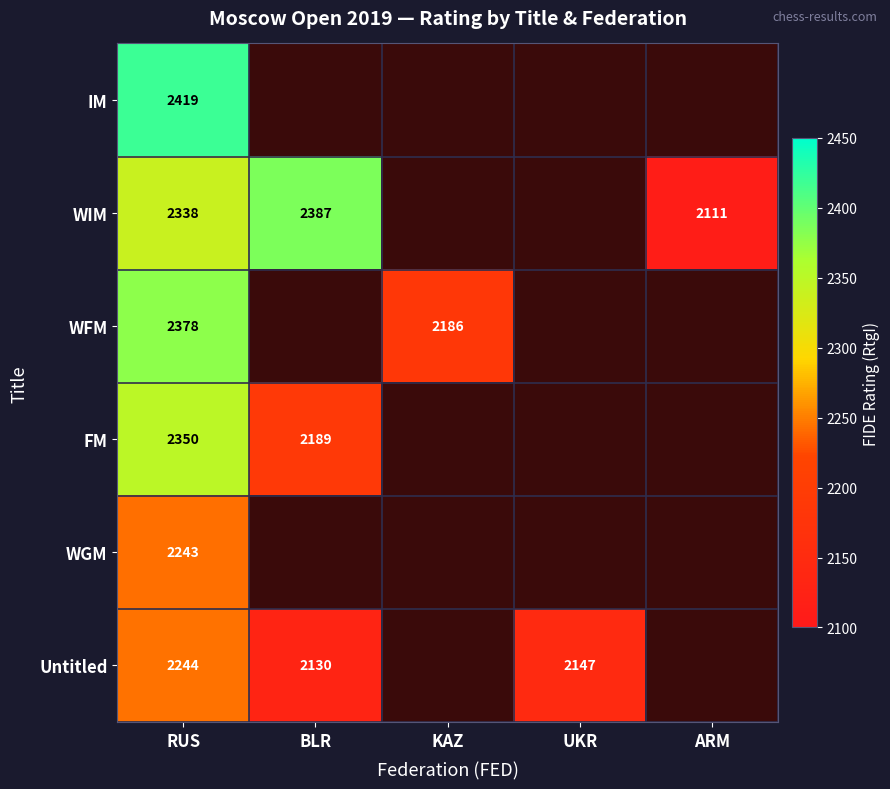

Is it true that Untitled equals 3386 at BLR?

False